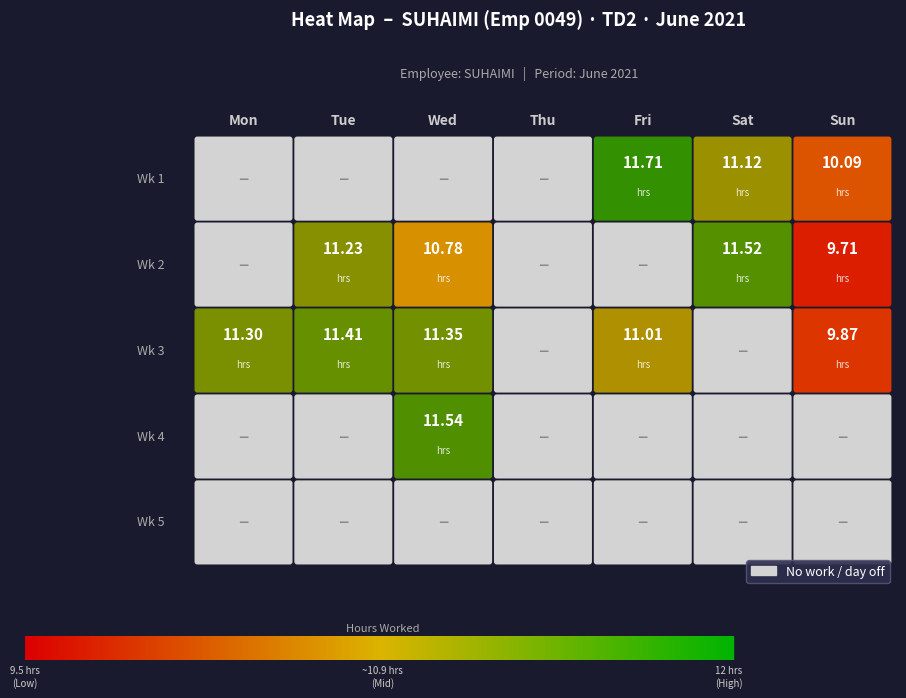

Reading right to left, transcribe all the data shown in this chart.

25=0.0	24=0.0	23=11.5	22=0.0	21=11.3	20=9.9	19=0.0	18=11.0	17=0.0	16=11.3	15=11.4	14=0.0	13=9.7	12=11.5	11=0.0	10=0.0	9=10.8	8=11.2	7=0.0	6=10.1	5=11.1	4=11.7	3=0.0	2=0.0	1=0.0